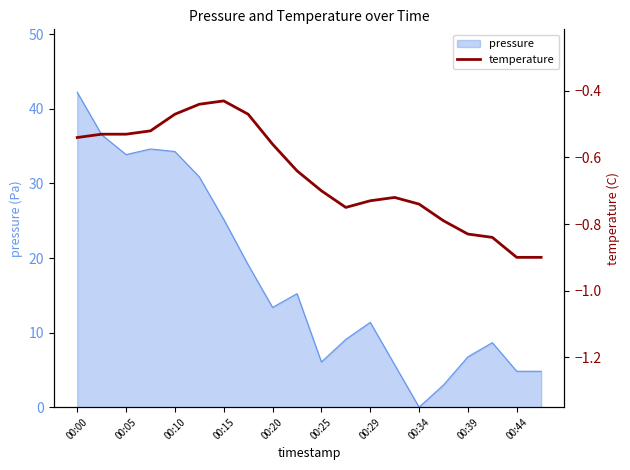

What position from the right is 13?

7